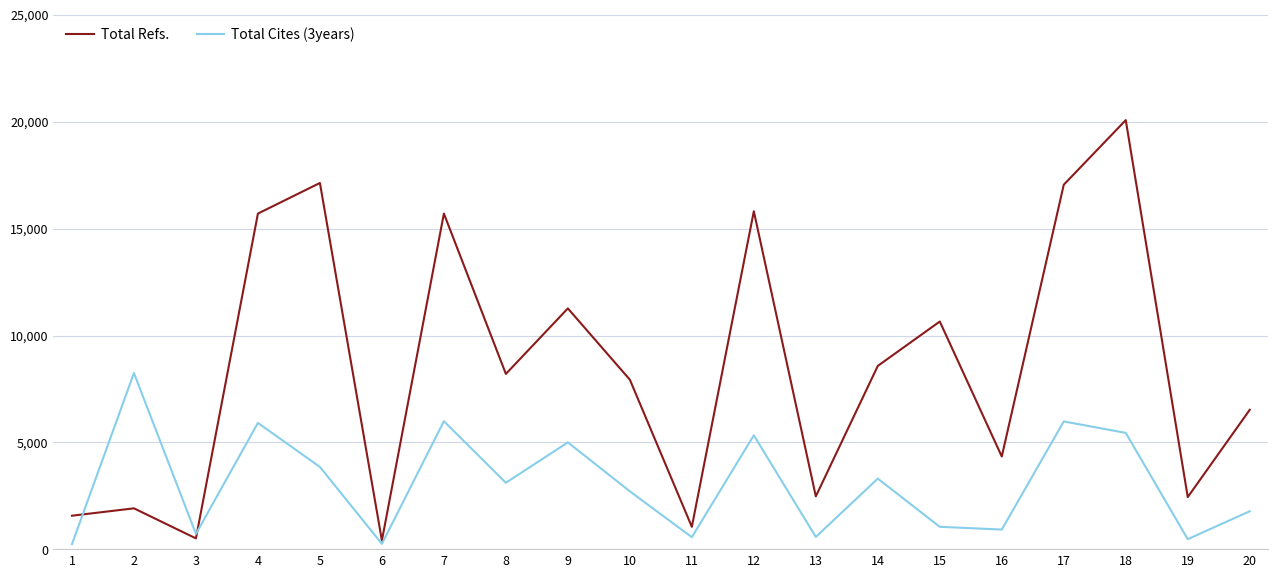

List the series in order of their peak value, lowest first.

Total Cites (3years), Total Refs.